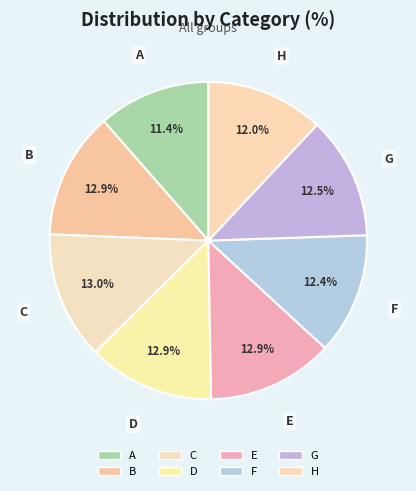

Count the number of slices in the pie.

8